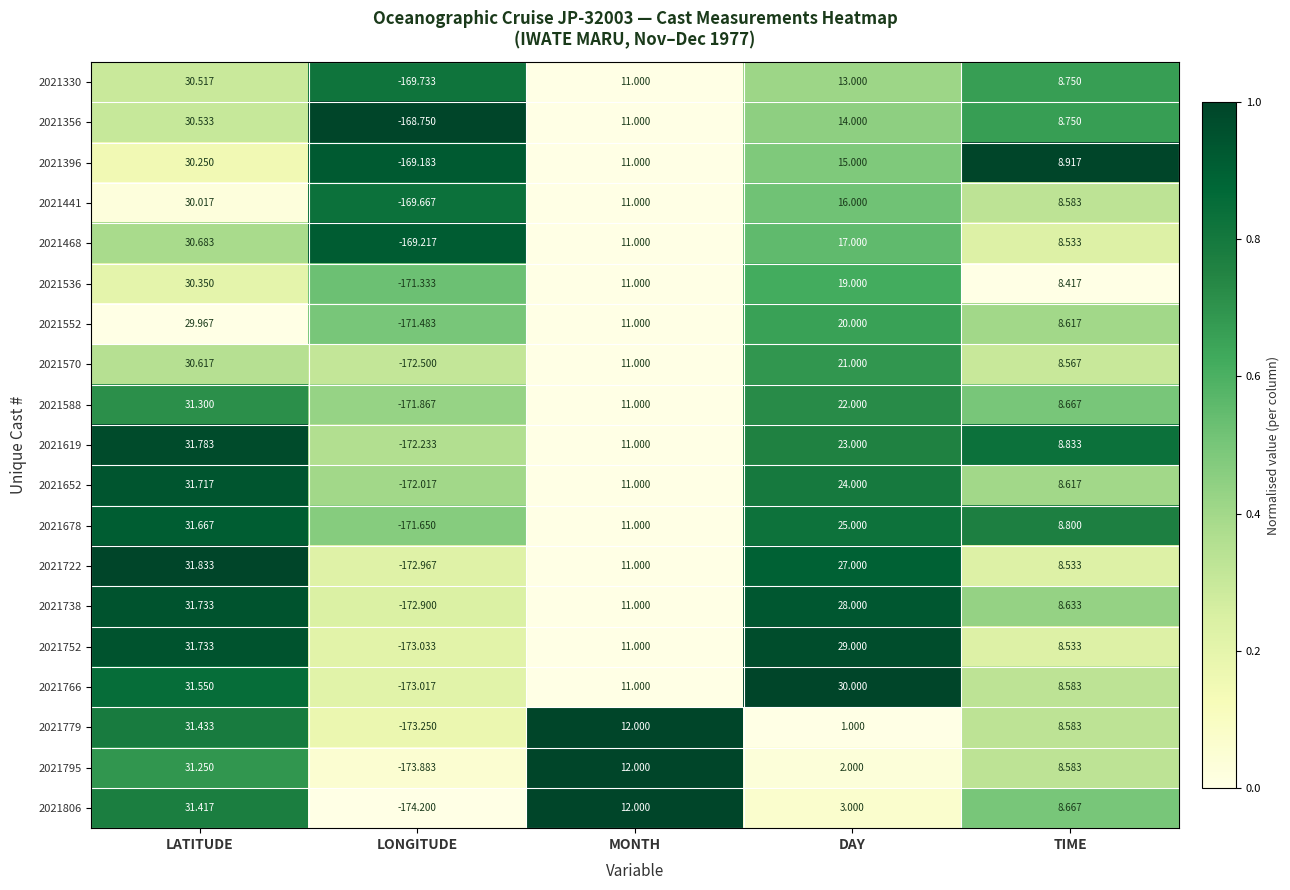

Which label corresponds to the largest value in the chart?

LATITUDE